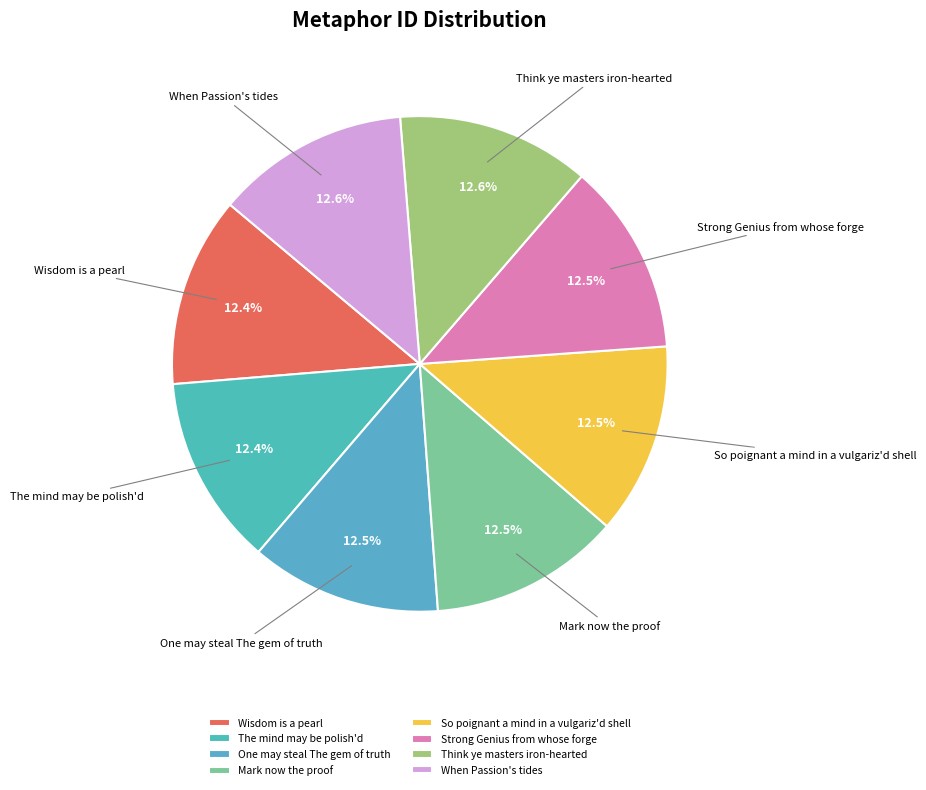

What portion of the pie excludes When Passion's tides?

87.4%